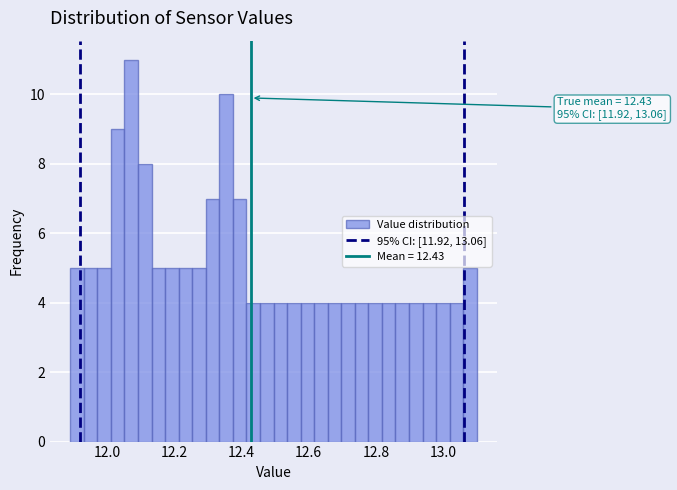

Read against the x-axis, roughly where is the centre of the tallest bar?

12.08